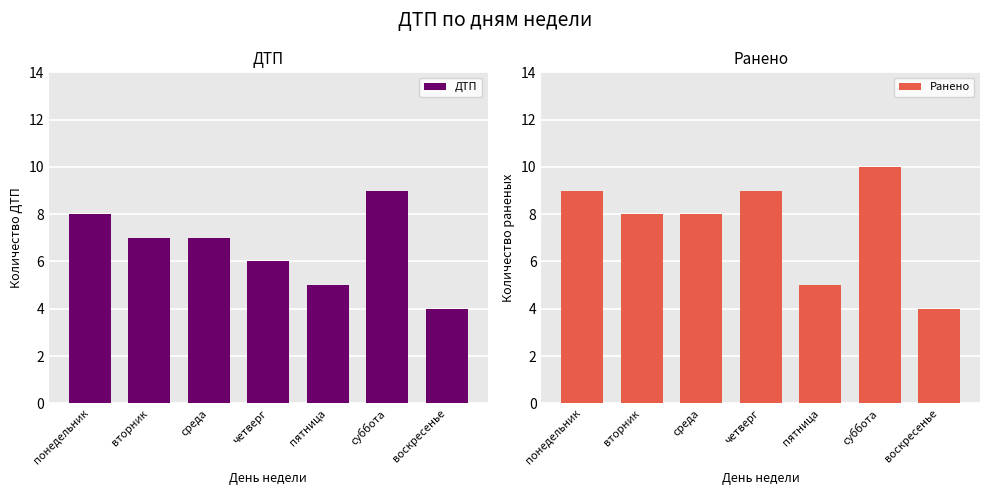

Is it true that Ранено equals 5 at среда?

False